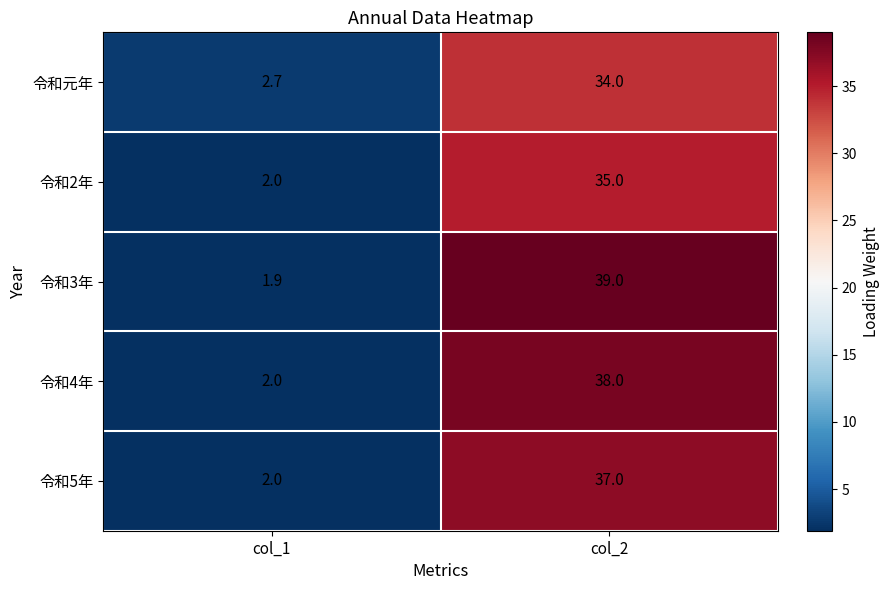

At which label does 令和元年 reach its minimum?

col_1